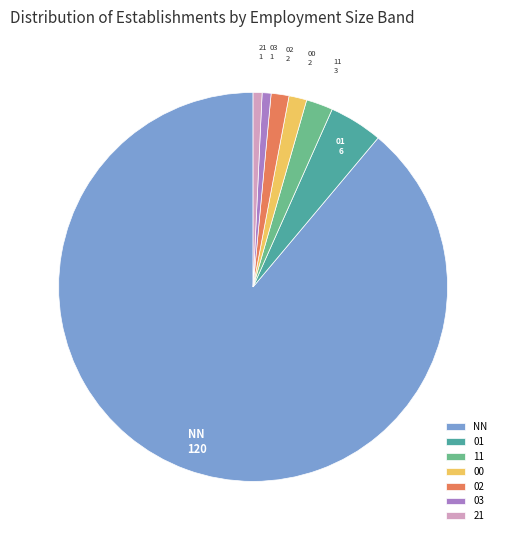

Is the sum of NN and 02 greater than half?

Yes